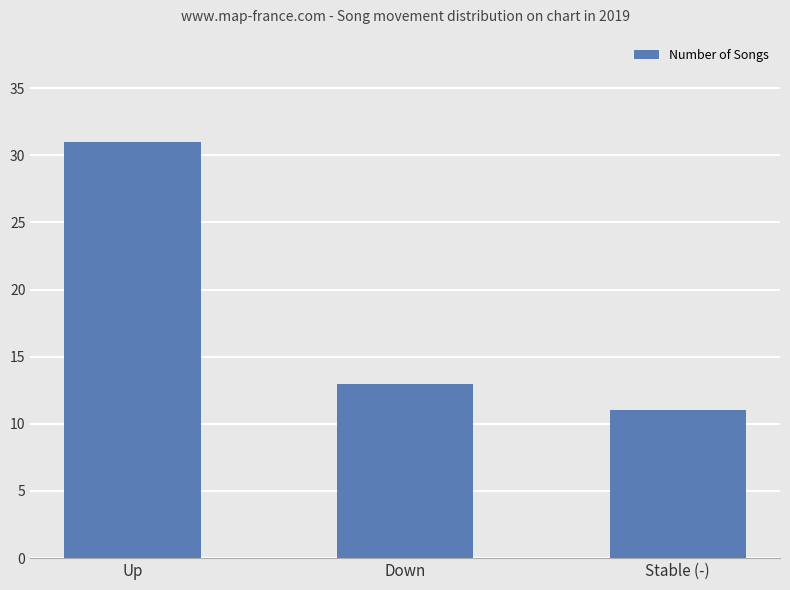

List the labels in order of value, largest first.

Up, Down, Stable (-)